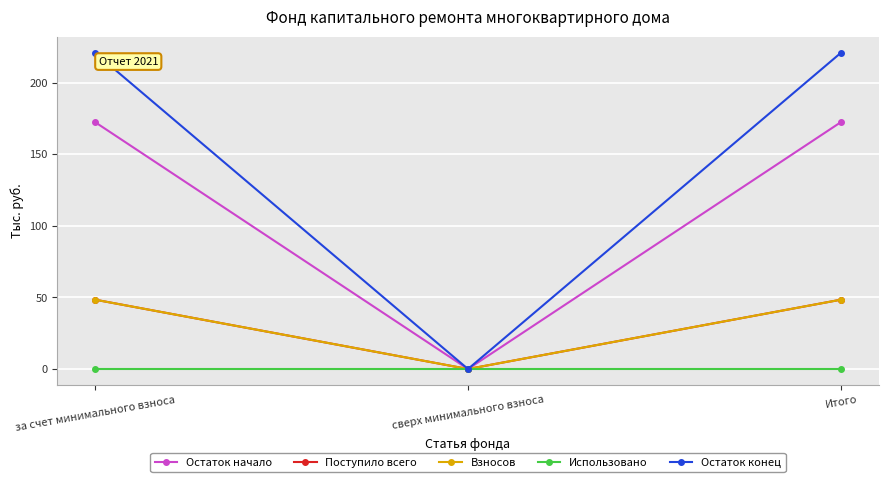

Does the chart have visible grid lines?

Yes